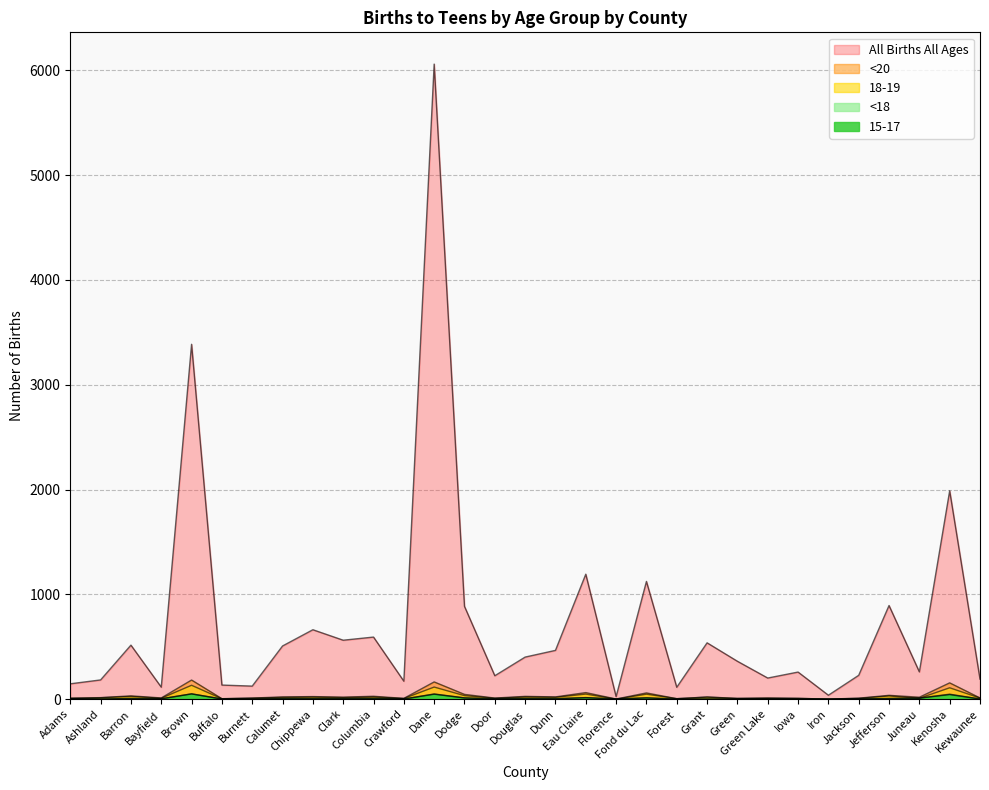

Which category has the highest value in the 15-17 series?

Brown